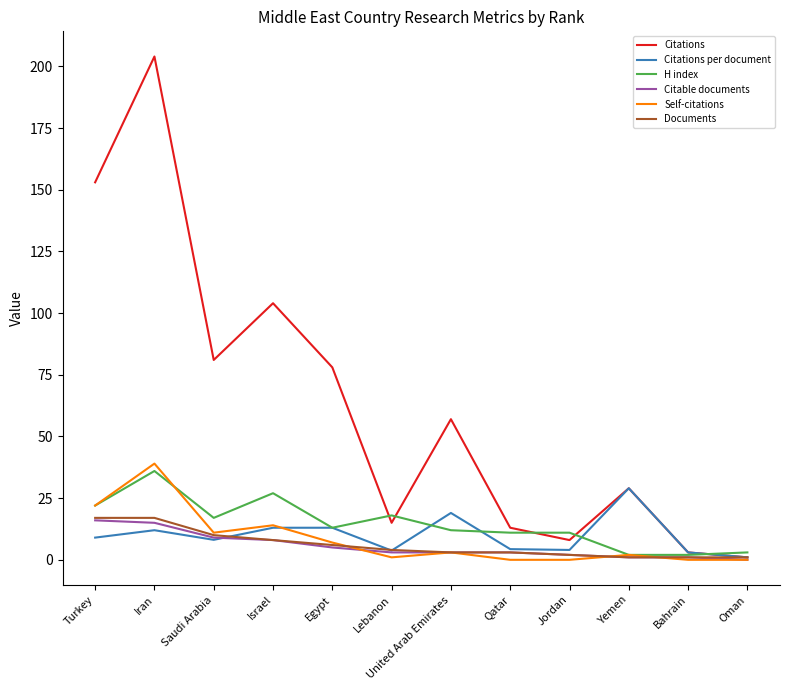

What value does the H index series have at Egypt?

13.0